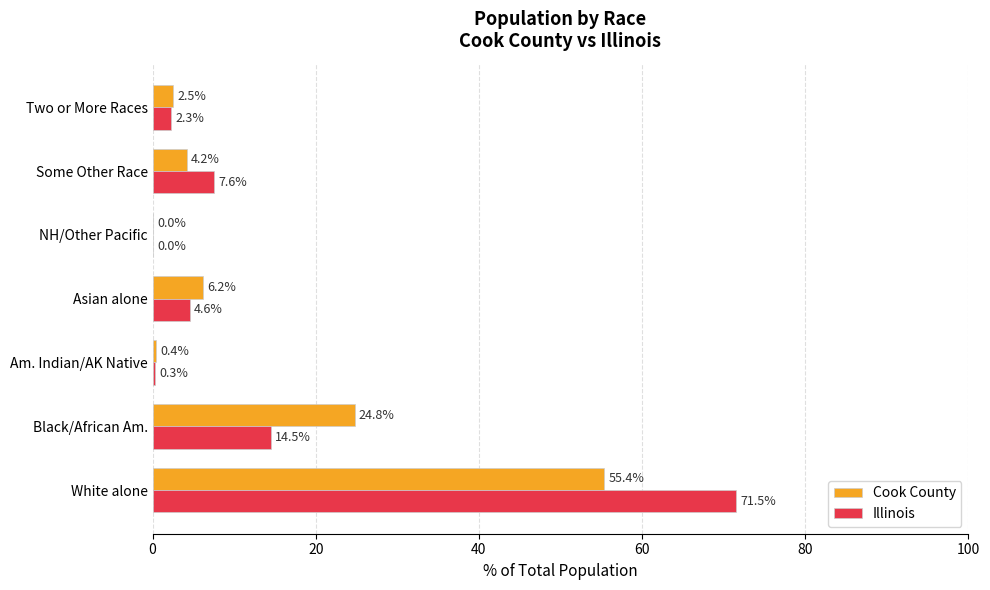

At which category is the sum across all series the highest?

White alone